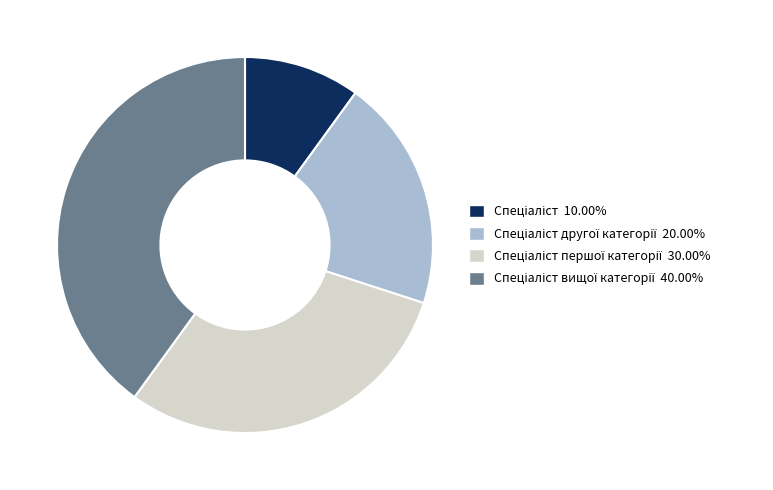

Is there a majority slice in this chart?

No